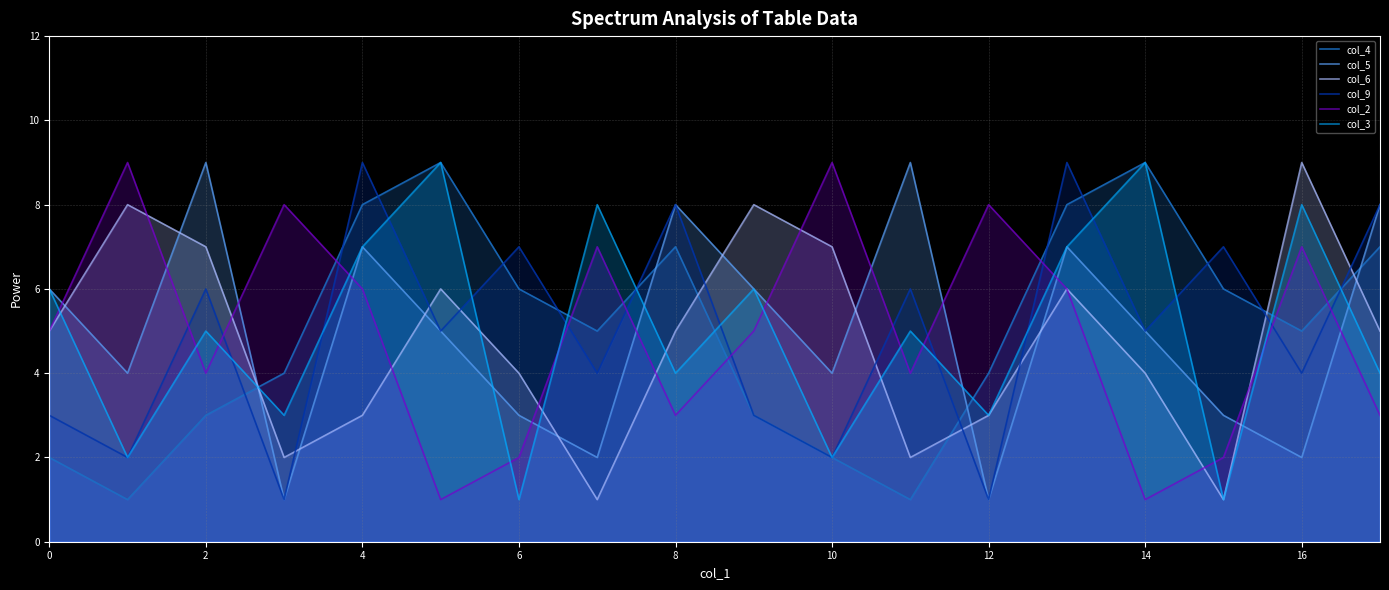

How many interior local valleys does the col_9 series have?

8